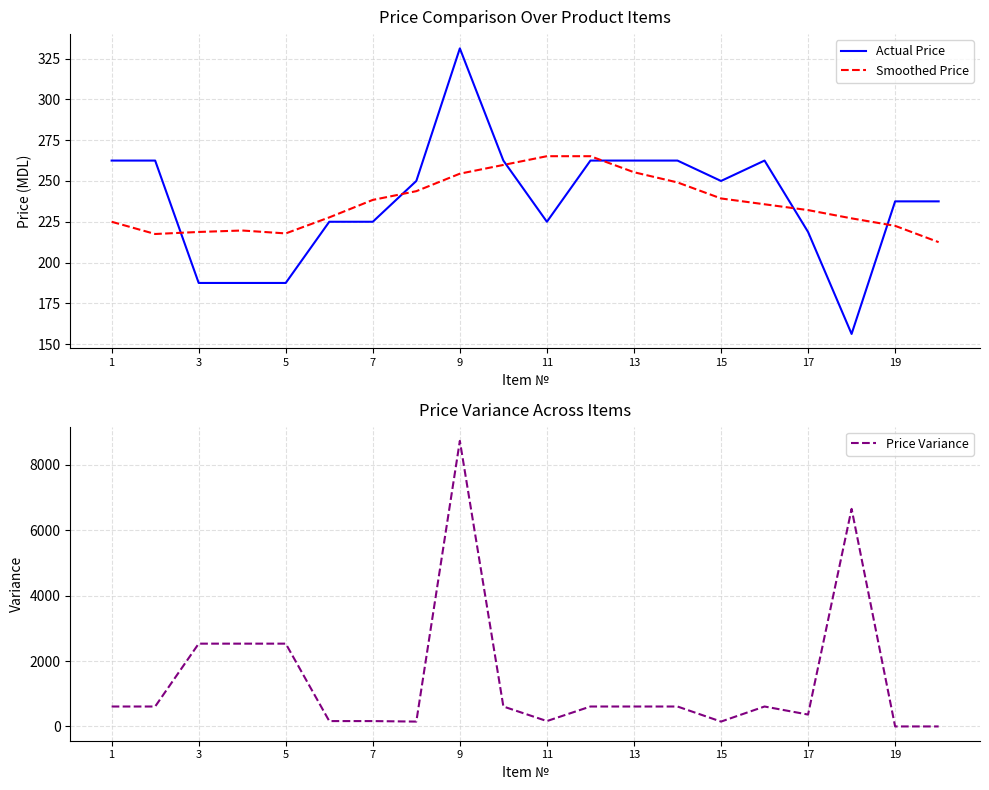

True or false: Actual Price and Smoothed Price cross at least once.

True